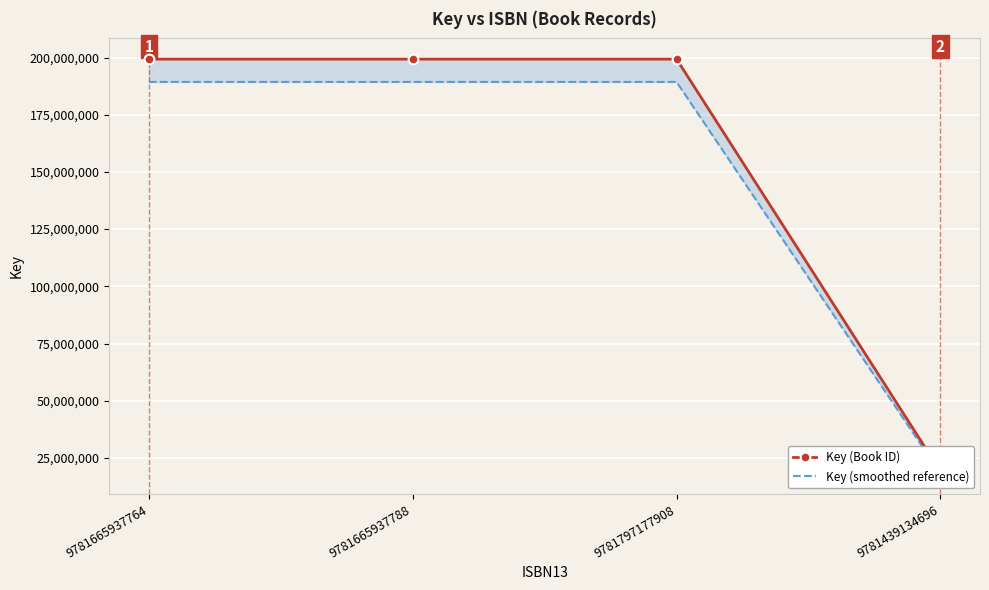

Reading left to right, transcribe all the data shown in this chart.

Key (Book ID): 199293354.0	199293354.0	199293354.0	19181981.0
Key (smoothed reference): 189328686.3	189328686.3	189328686.3	18222881.9